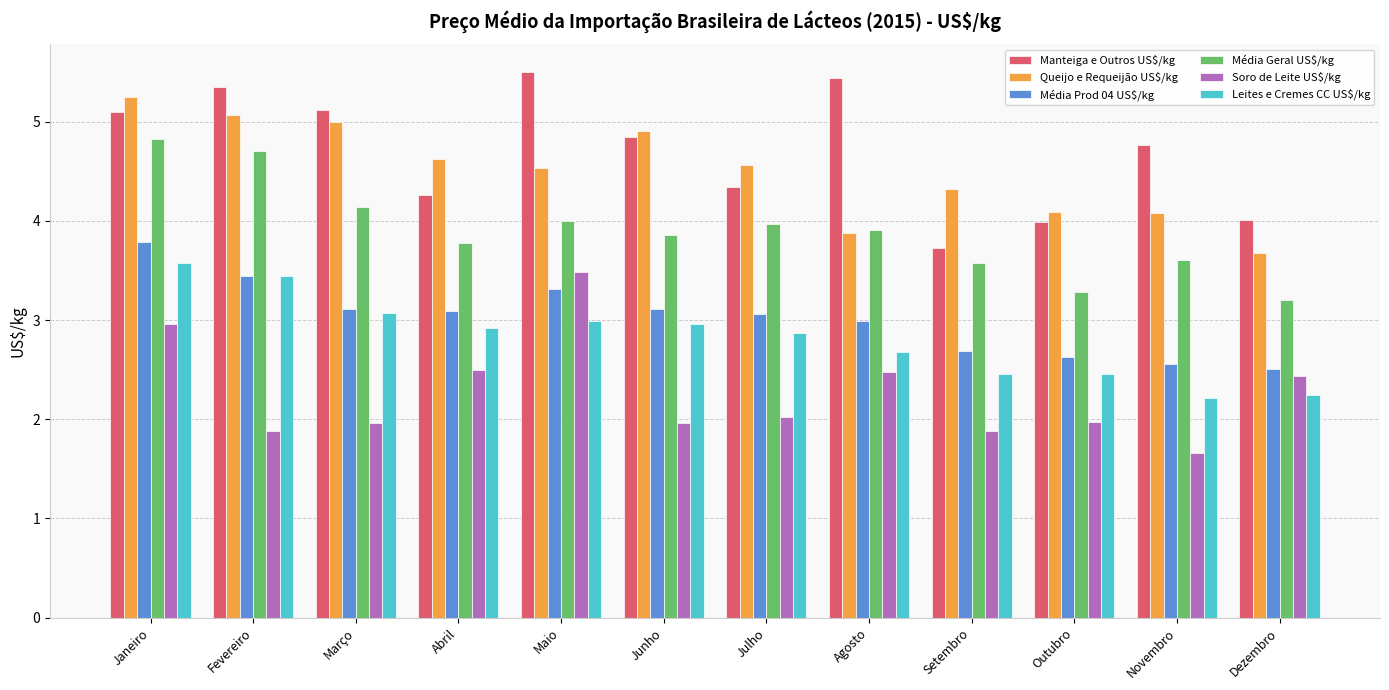

What is the maximum value shown in the chart?

5.5